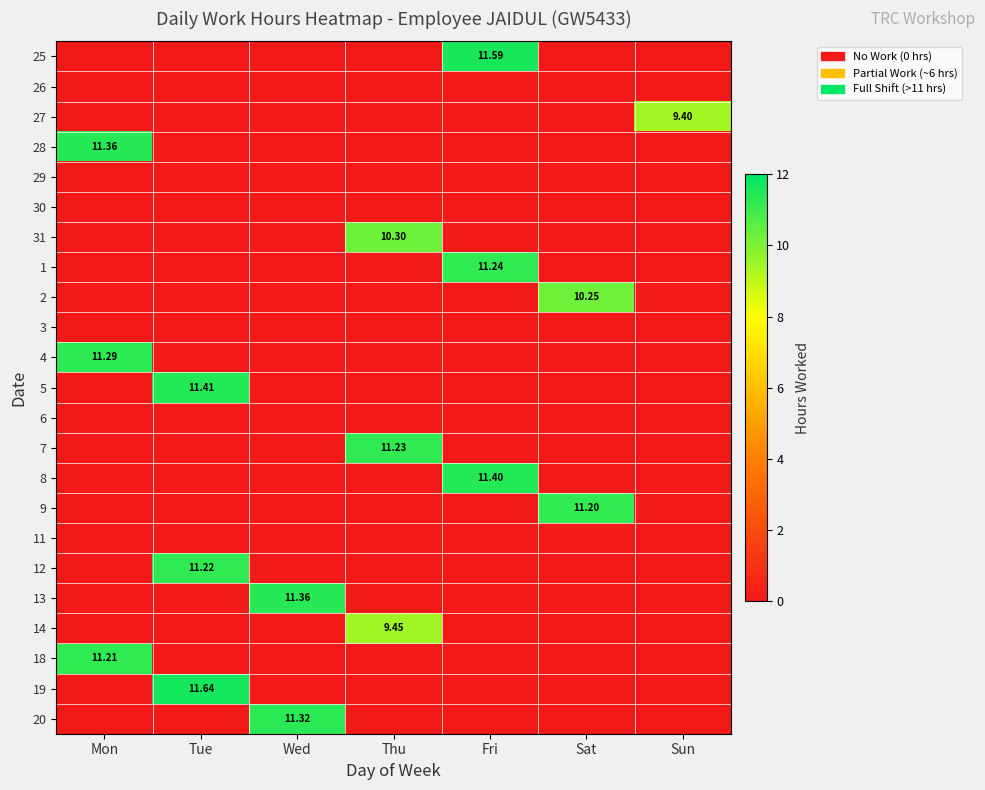

What is the maximum value for 5?

11.4